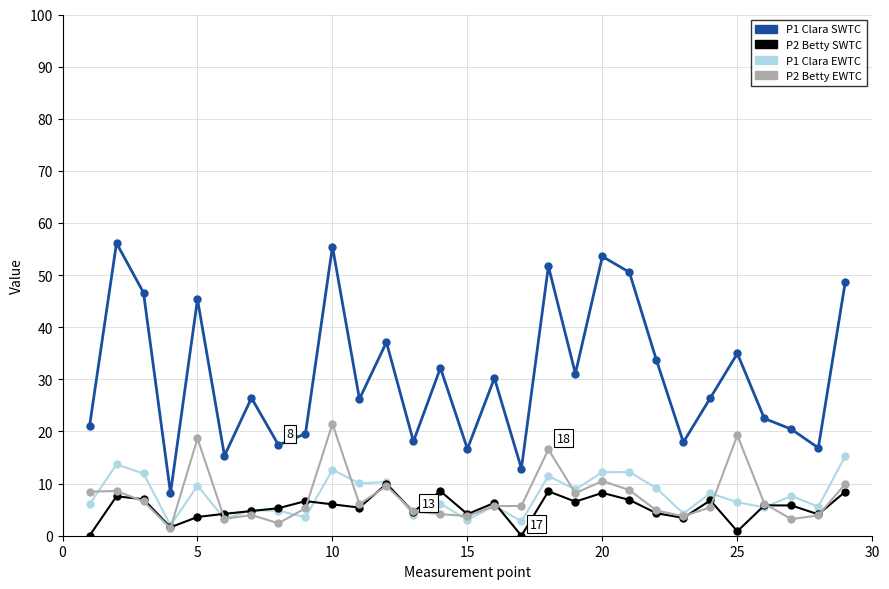

What is the value of the P1 Clara EWTC point at the 18th from the left?

11.5